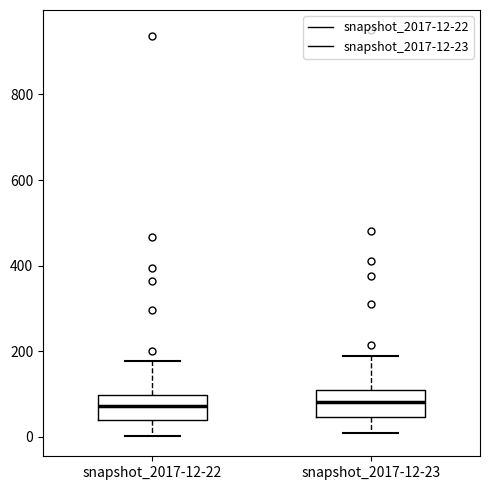

Where does the lower whisker of the box for snapshot_2017-12-23 end on the y-axis? The values are not printed on the chart, so give them approximately, as read against the axis.

0